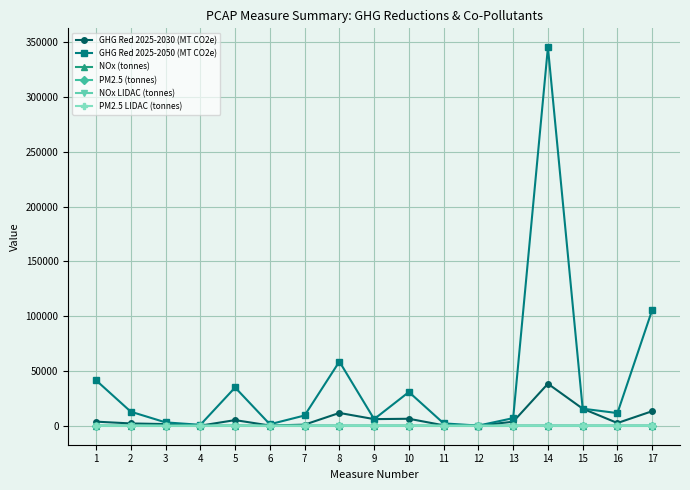

How many lines are shown in the chart?

6